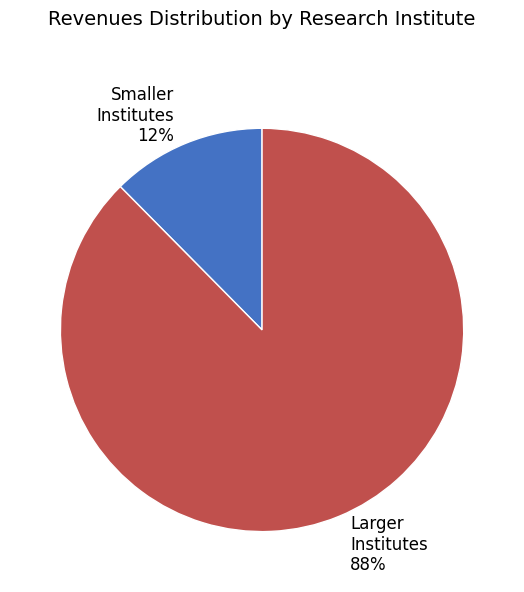

Do Larger Institutes 88% and Smaller Institutes 12% together represent more than half of the pie?

Yes